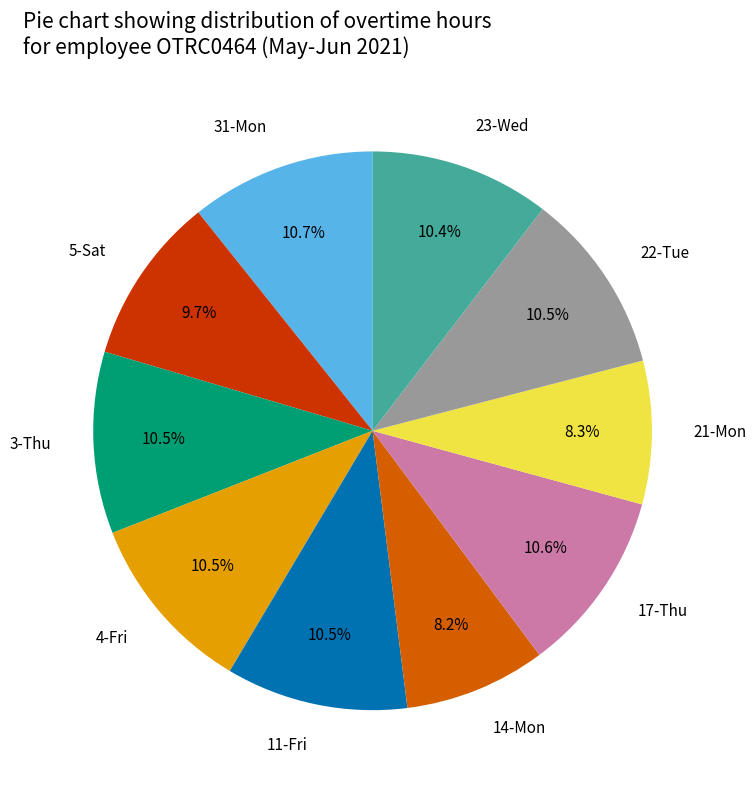

What percentage do 22-Tue and 17-Thu together represent?

21.1%